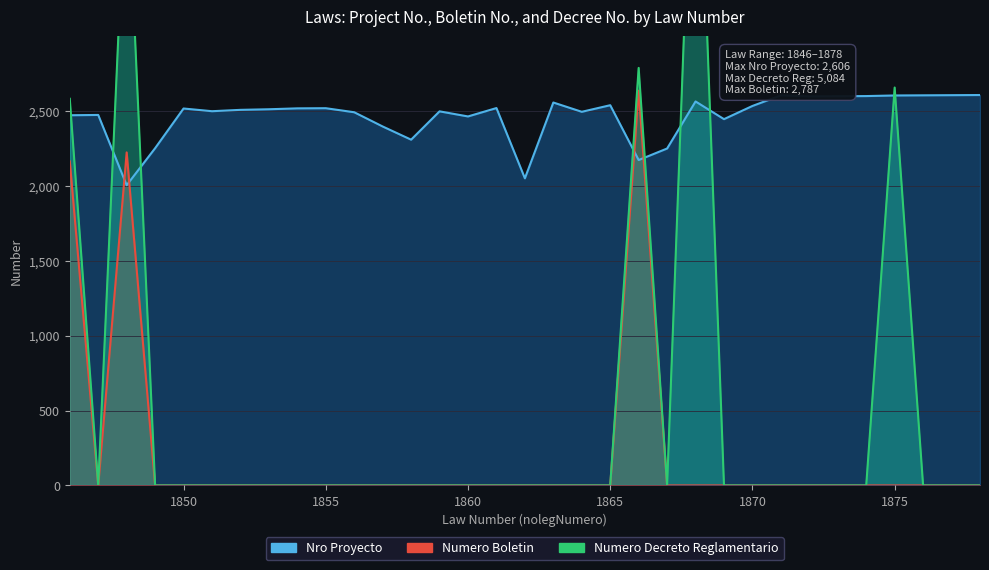

At which label does Nro Proyecto reach its minimum?

1848